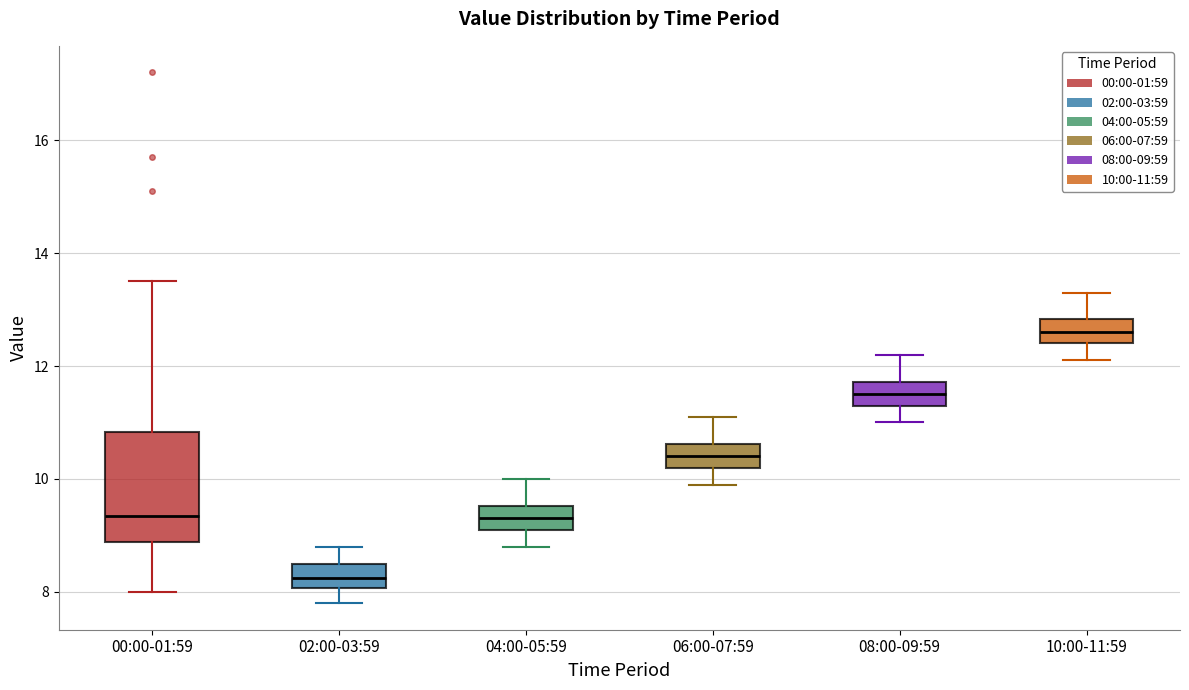

Where does the upper whisker of the box for 10:00-11:59 end on the y-axis? The values are not printed on the chart, so give them approximately, as read against the axis.

13.4